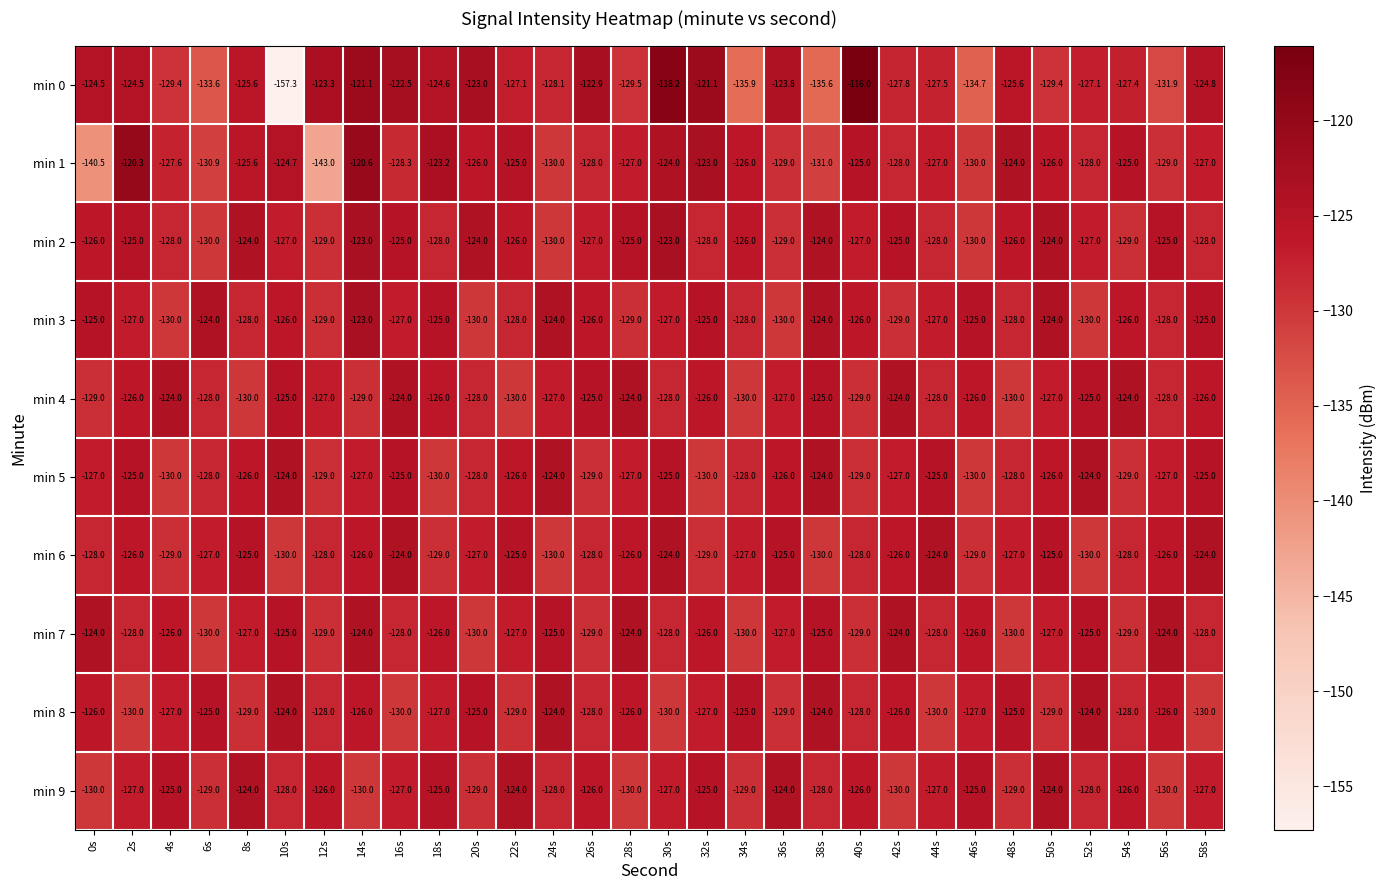

Is the value of min 8 at 38s greater than the value of min 0 at 34s?

Yes